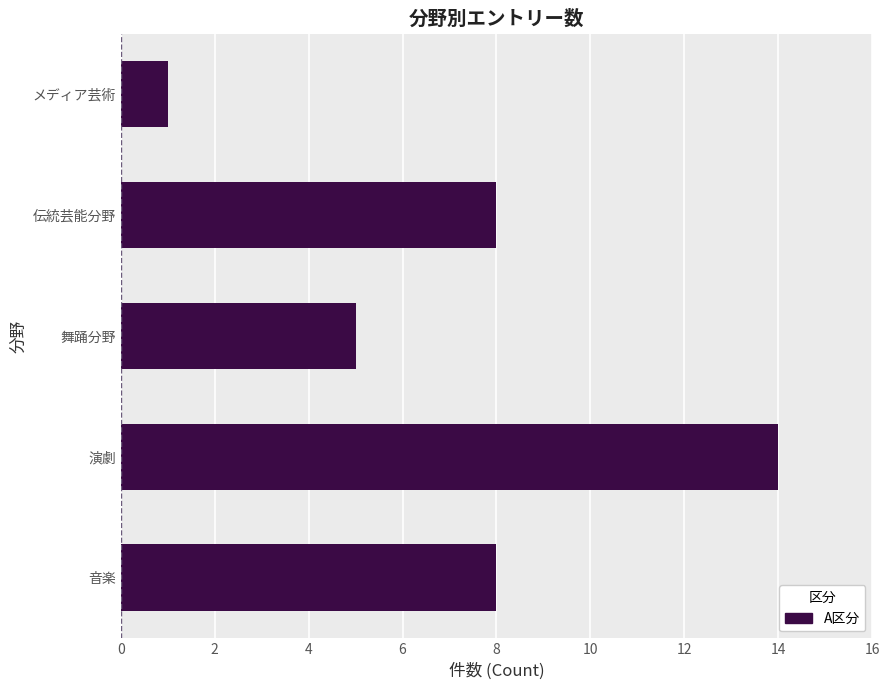

Which category has the highest value across all series?

演劇